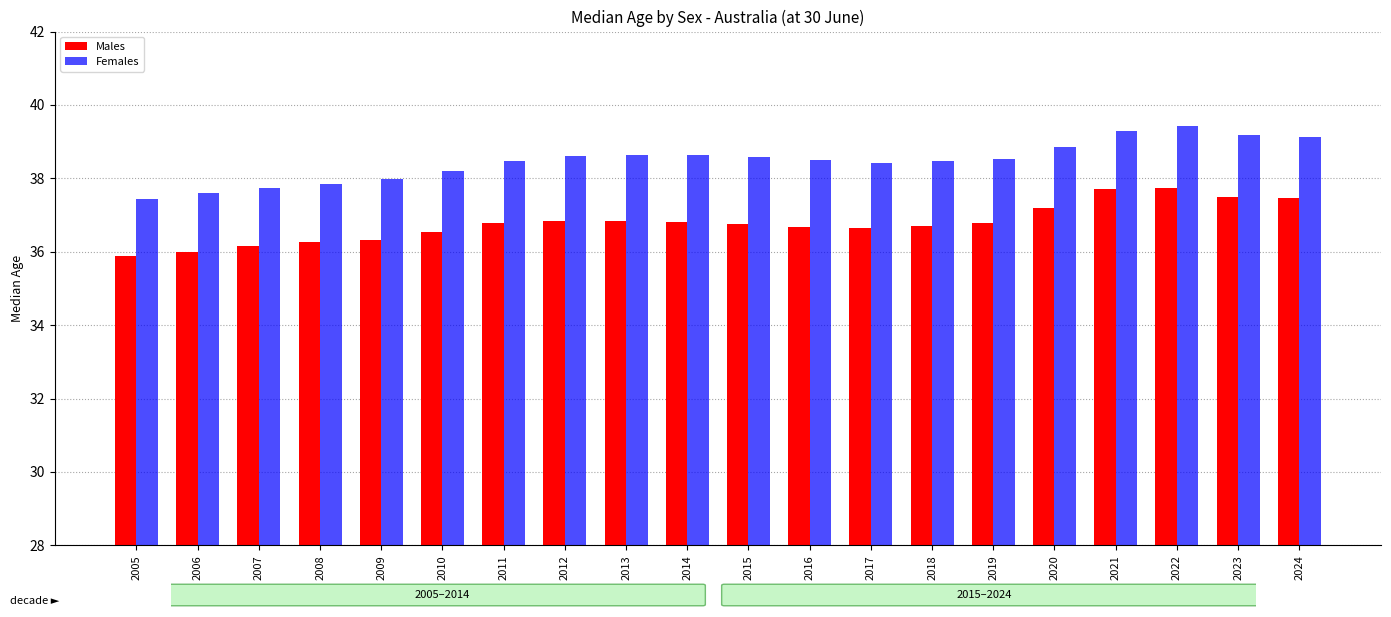

At which label is Males closest to 36?

2006